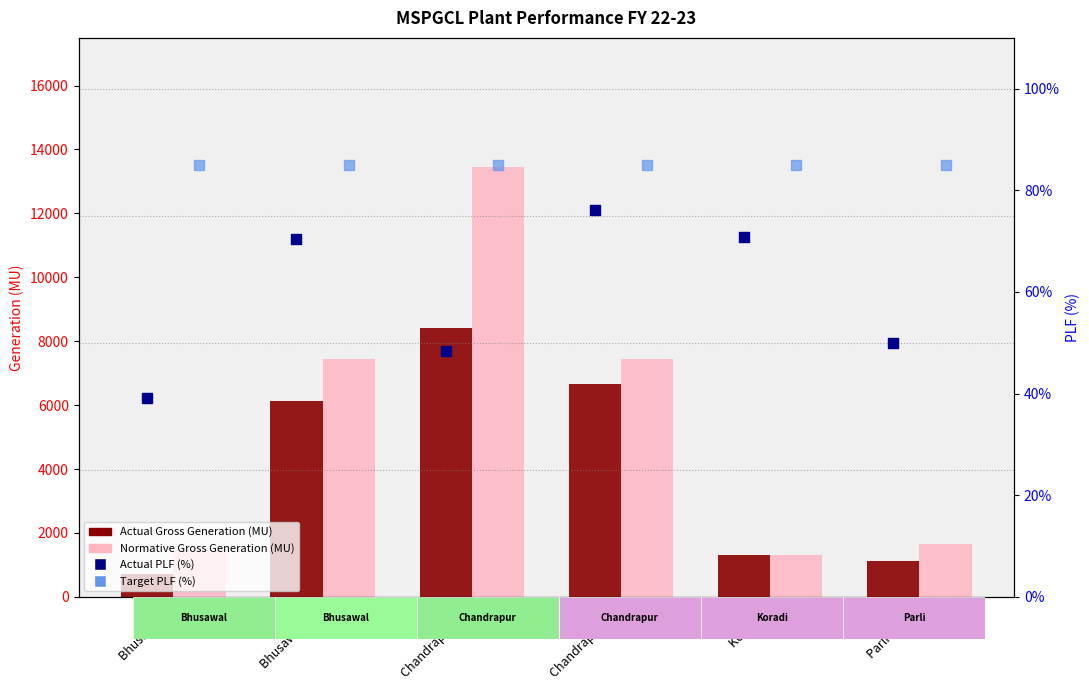

Which series contains the highest Y value?

Normative Gross Generation (MU)